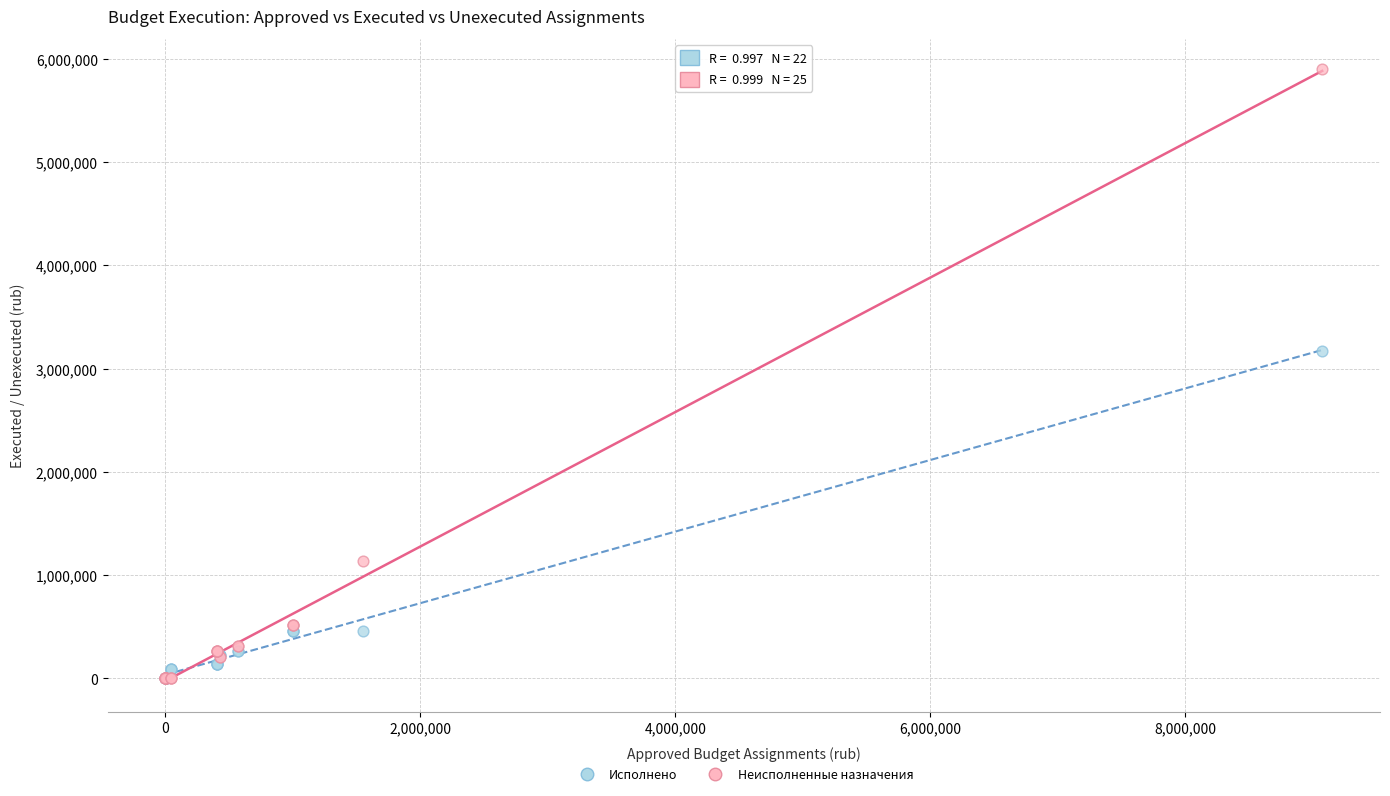

Which series has the widest spread of Y values?

Неисполненные назначения